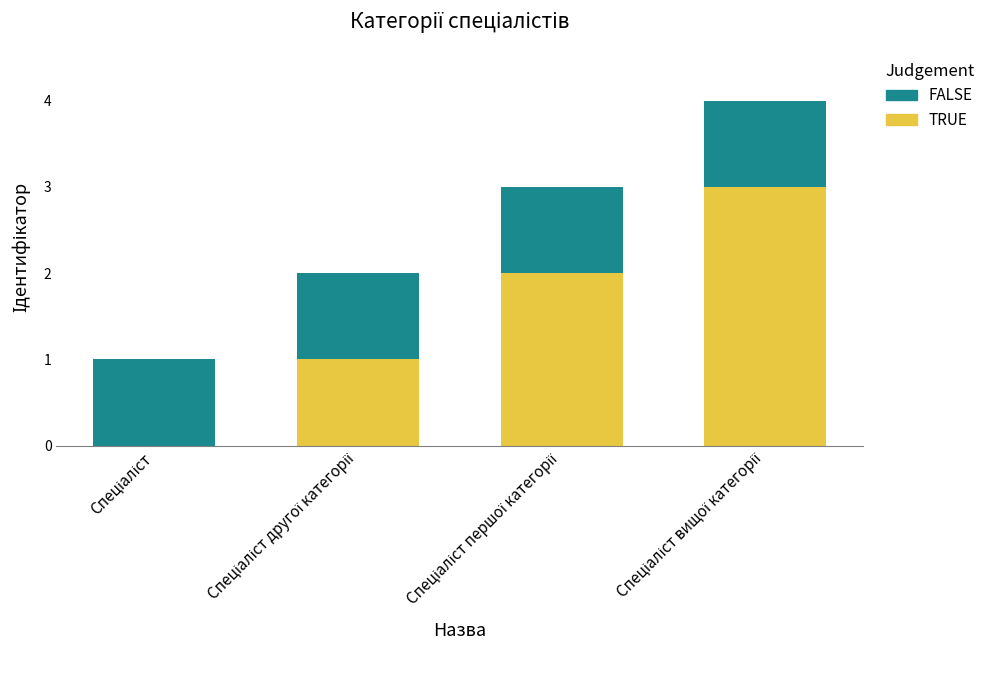

How many positive values does the TRUE series have?

3